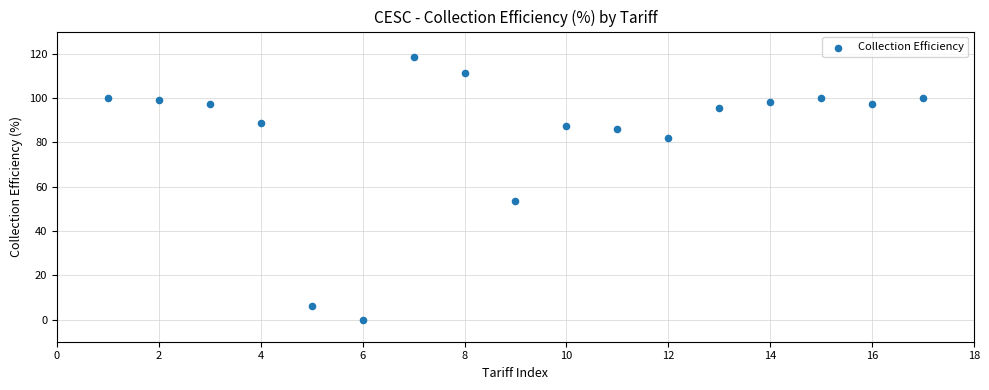

What is the range of X values (max minus min)?

16.0